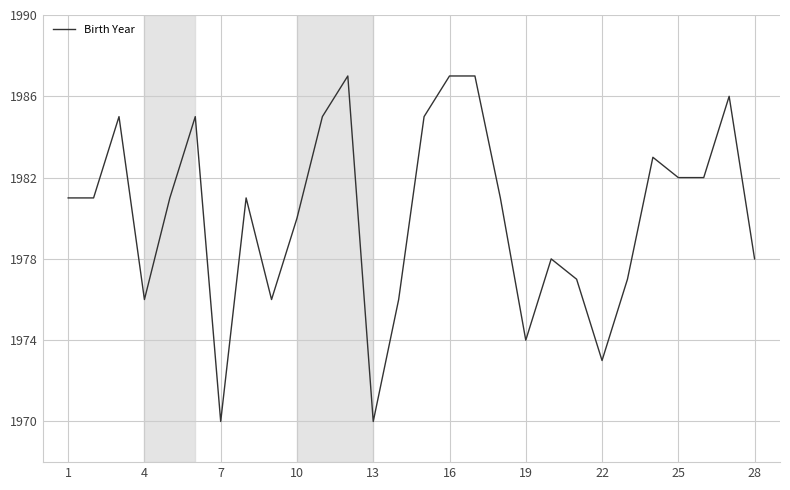

What is the difference between the maximum and minimum values?

17